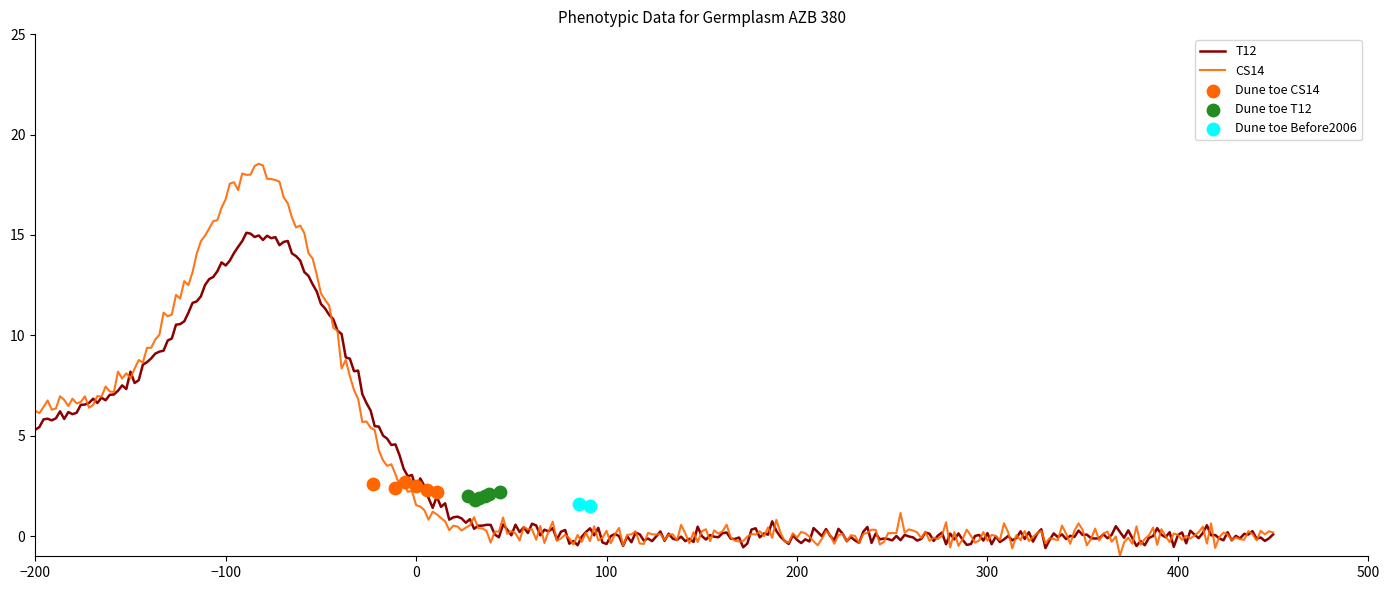

What is the maximum value for CS14?

18.5